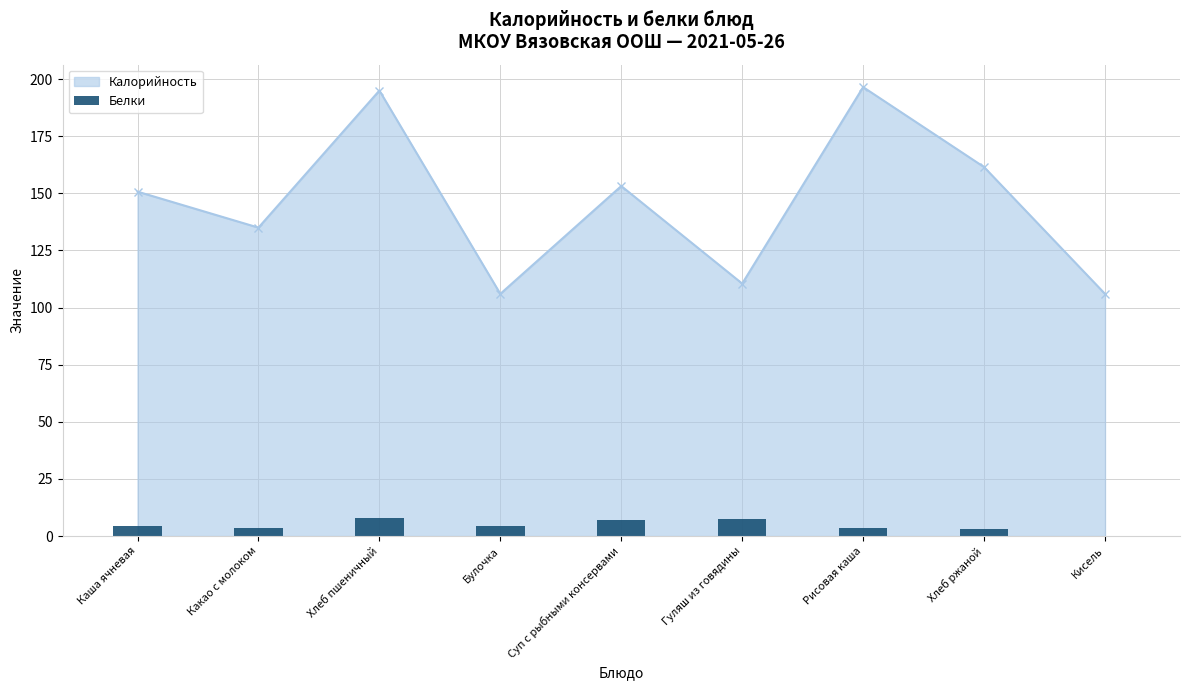

The Калорийность series shows 71.2 at Гуляш из говядины. True or false?

False